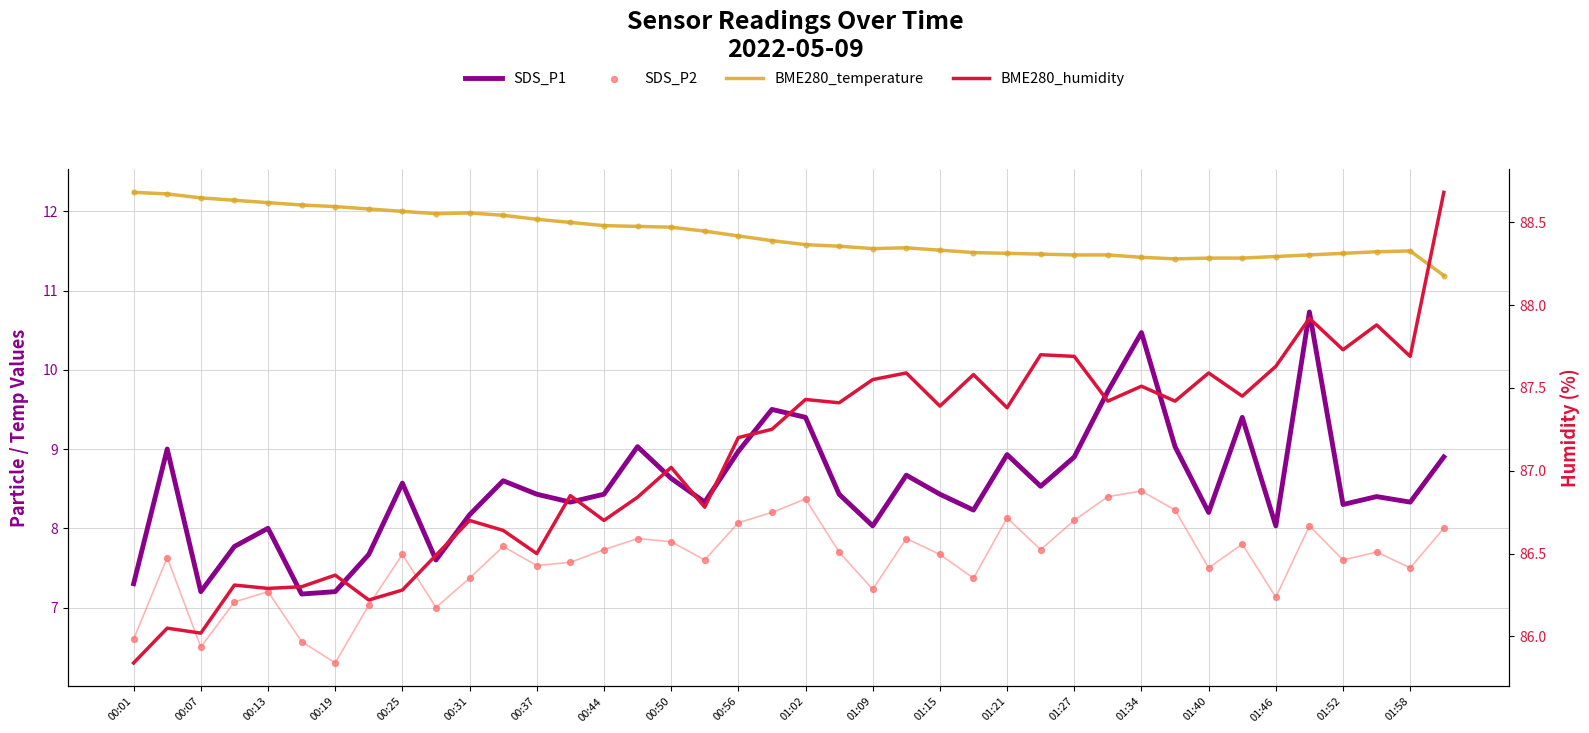

Which series contains the lowest Y value?

SDS_P2